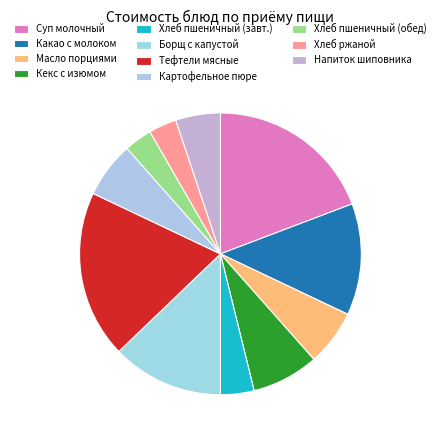

How many slices are in this pie chart?

11